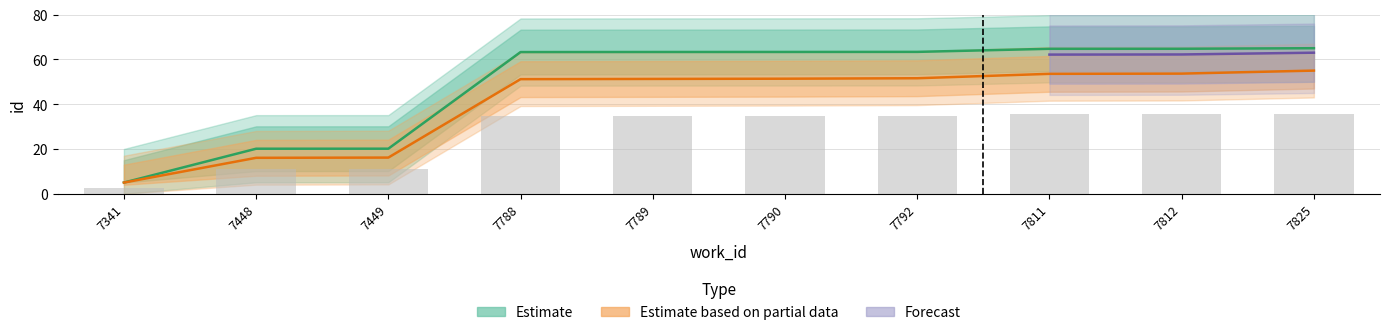

What is the spread (max minus min) of values at 7449?

5.1